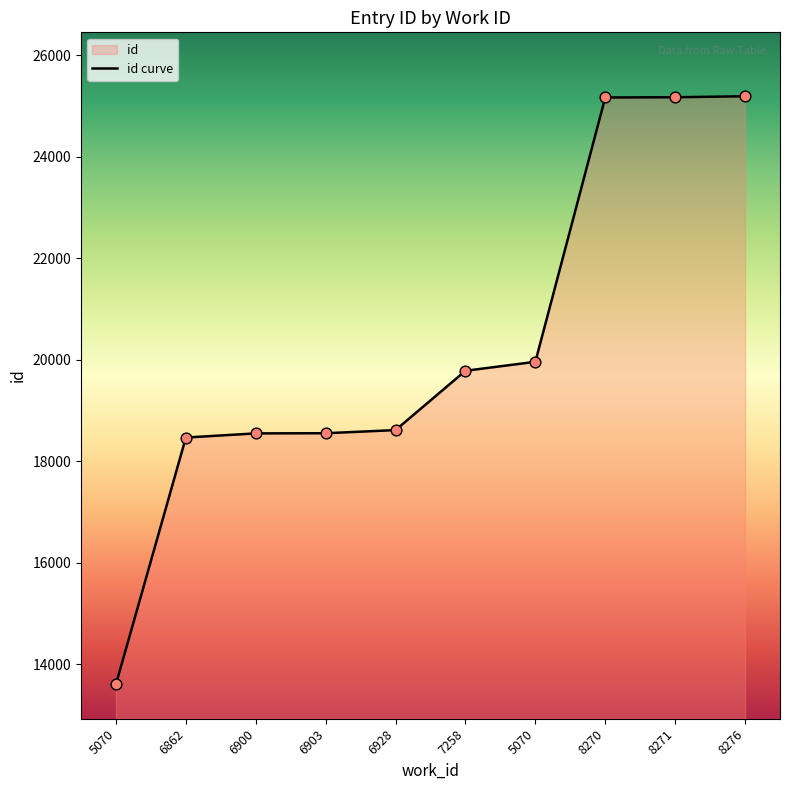

Which has a higher value, 8276 or 6903?

8276